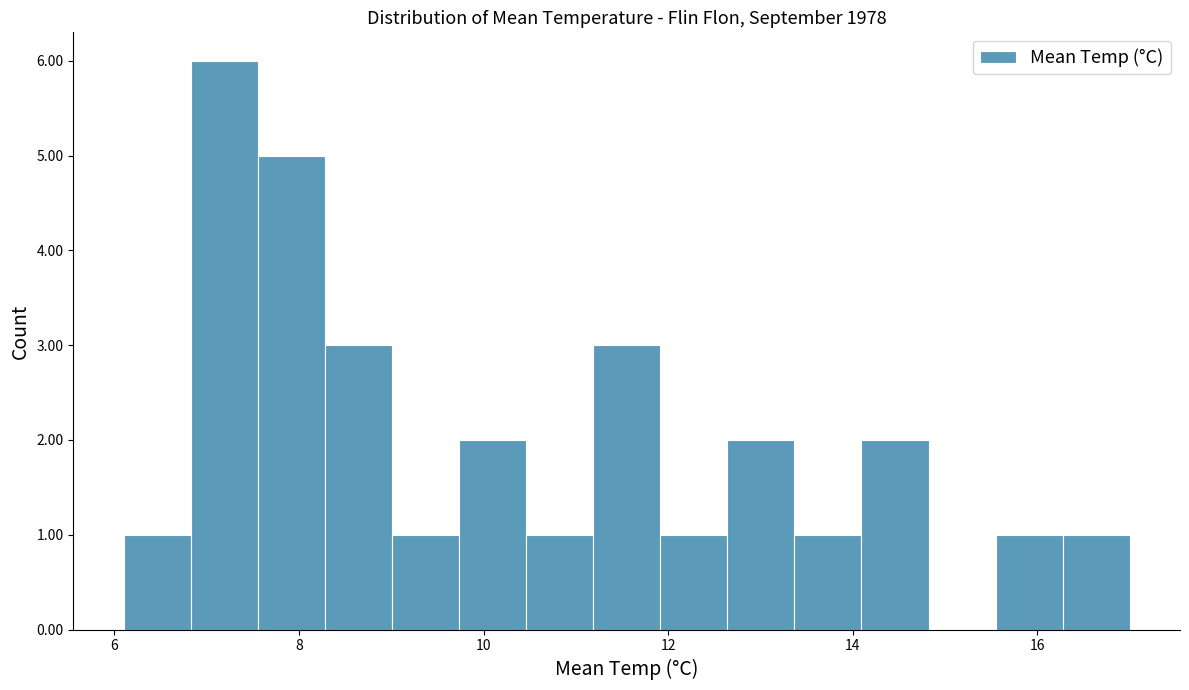

Around what value on the x-axis is the tallest bar? Give the approximate position of its centre, as read against the axis.

7.2